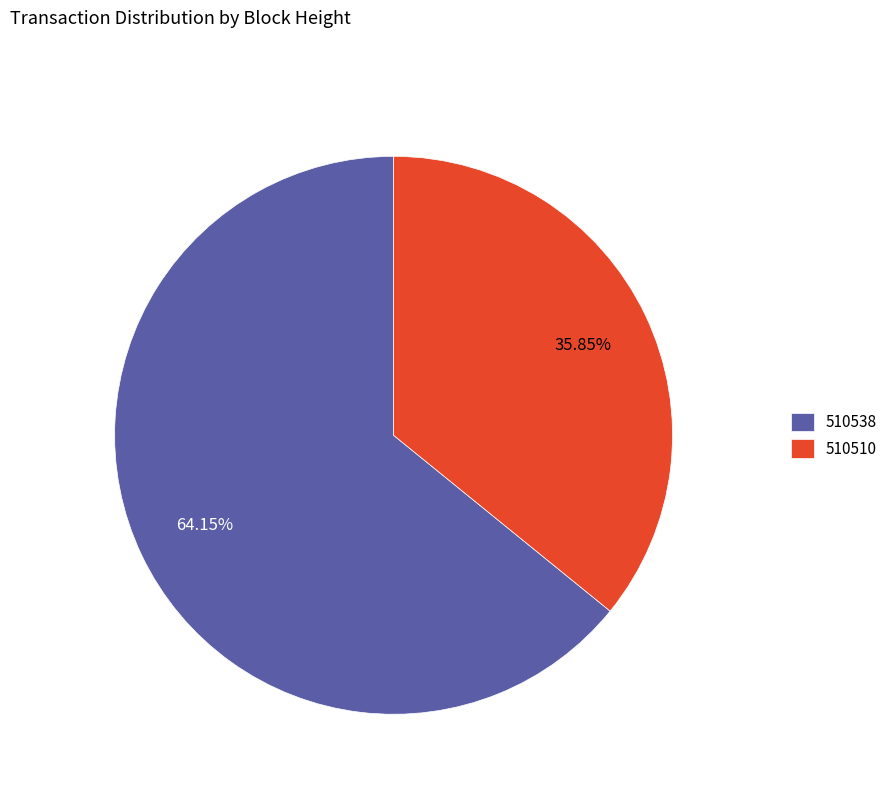

To the nearest percent, what is the average slice percentage?

50%